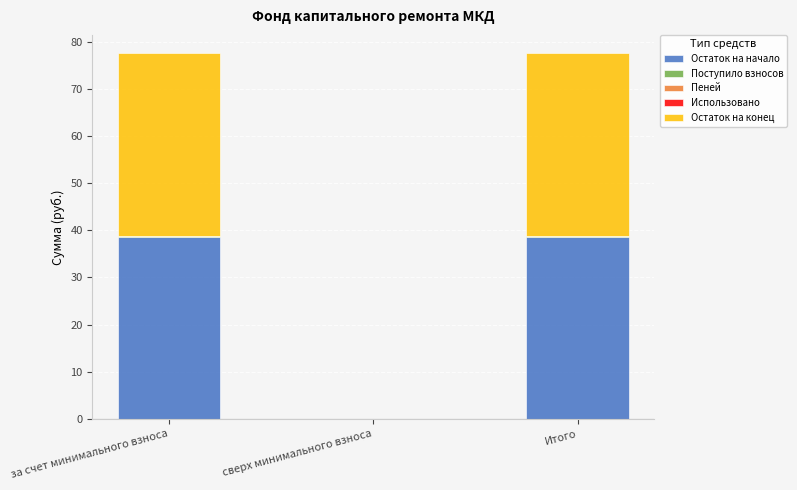

What is the sum of all Остаток на начало values?

77.1